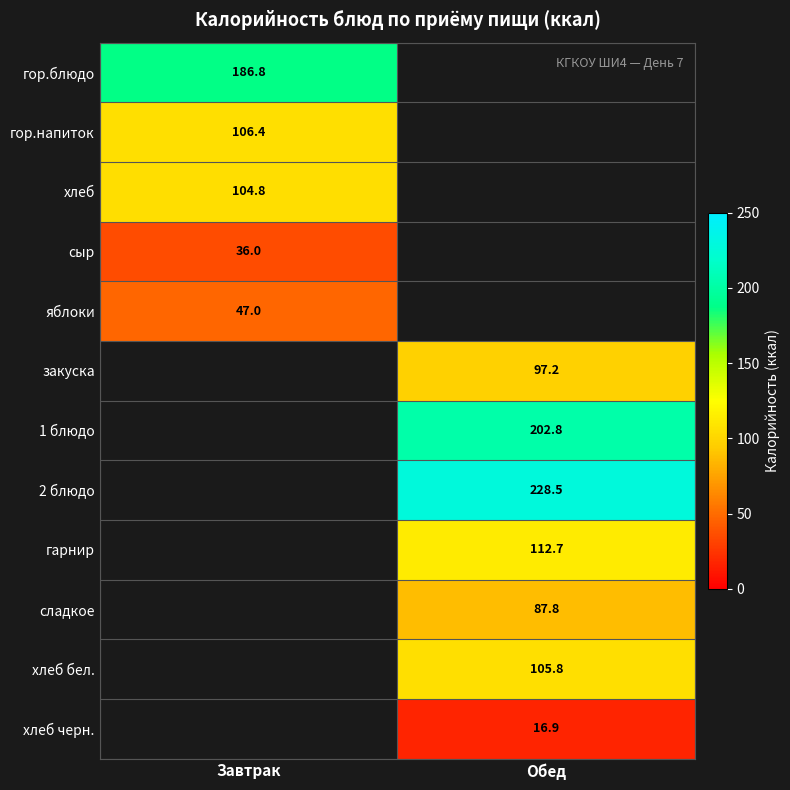

Is the value of закуска at Обед greater than the value of хлеб черн. at Обед?

Yes